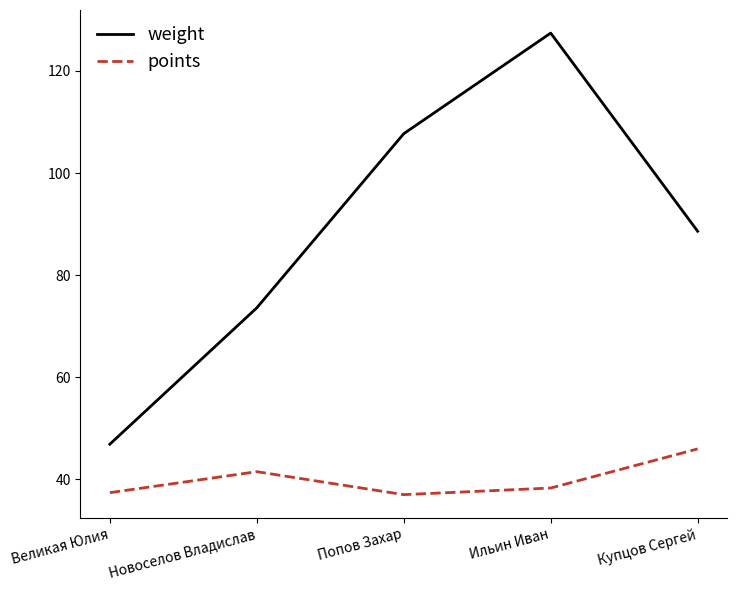

Is it true that weight equals 73.6 at Новоселов Владислав?

True